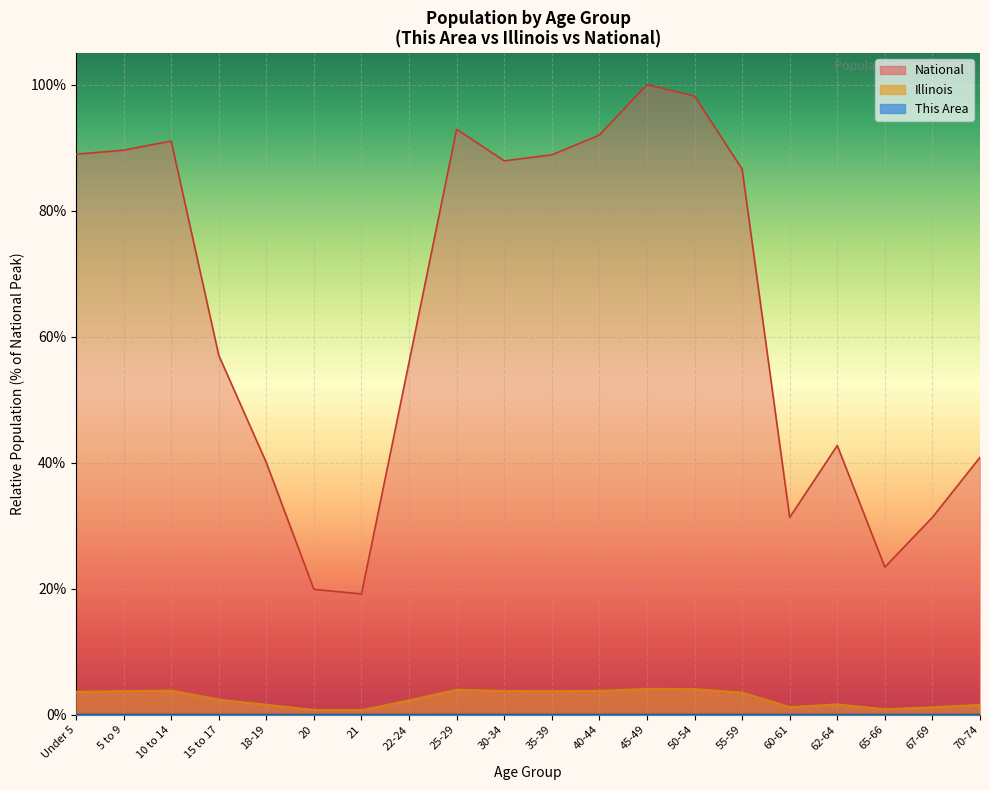

True or false: National and Illinois intersect in this chart.

False